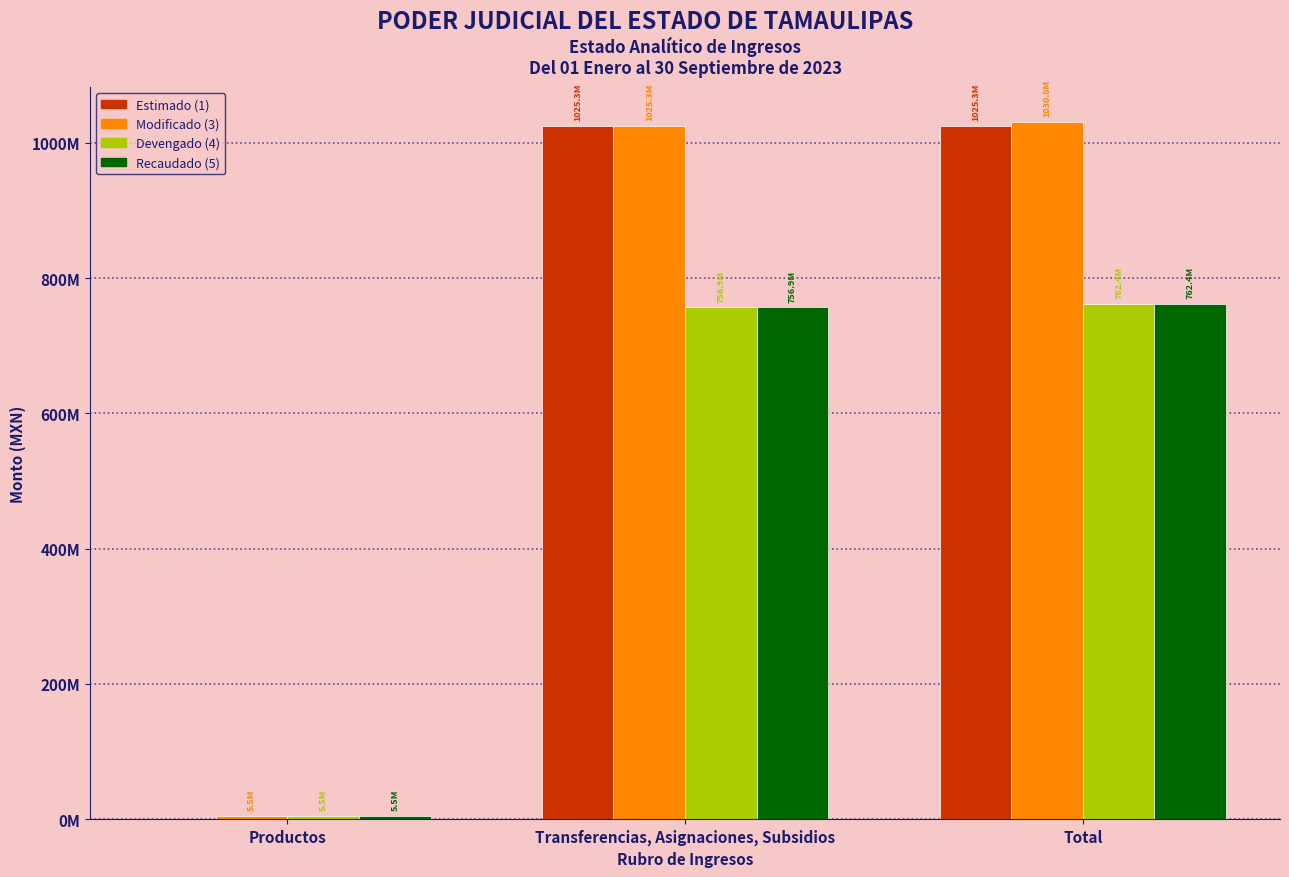

What are all the series names shown in the legend?

Estimado (1), Modificado (3), Devengado (4), Recaudado (5)